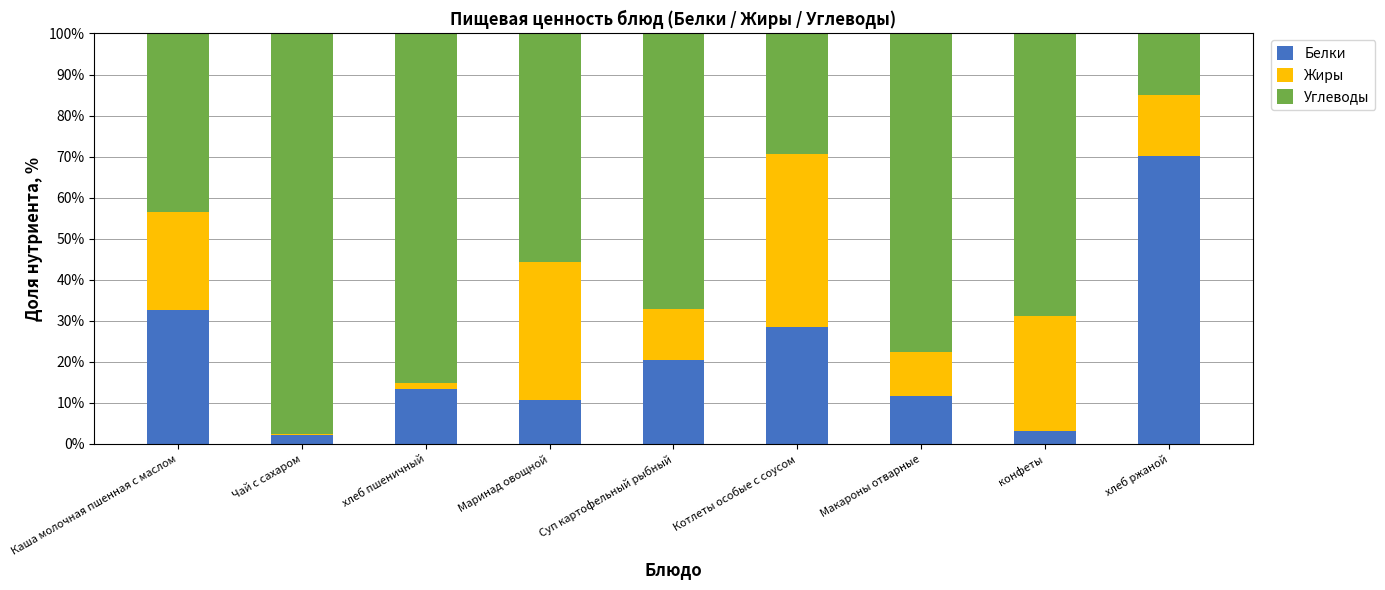

What is the maximum value for Белки?

70.1